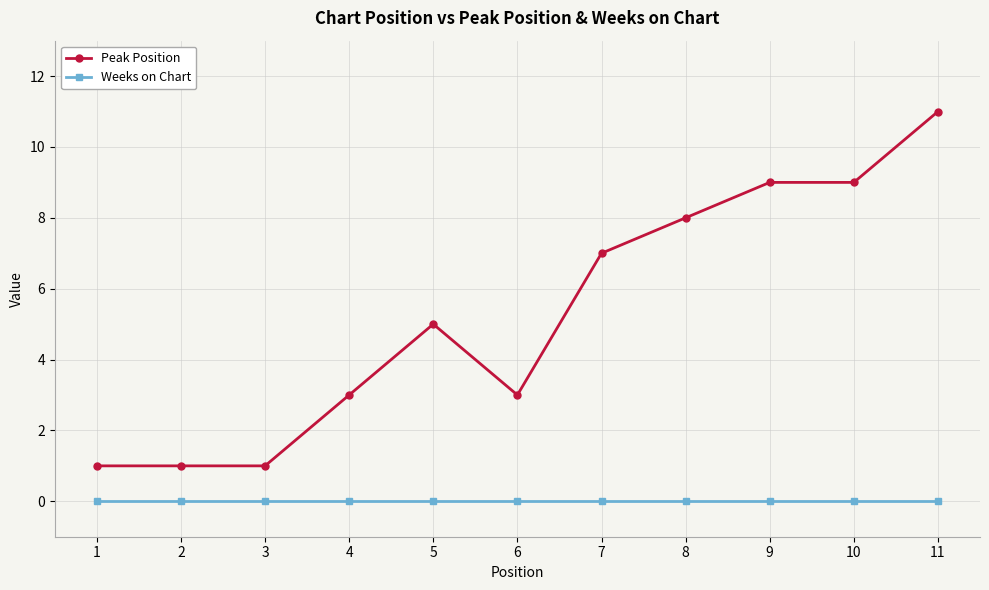

Reading left to right, transcribe all the data shown in this chart.

Peak Position: 1	1	1	3	5	3	7	8	9	9	11
Weeks on Chart: 0	0	0	0	0	0	0	0	0	0	0